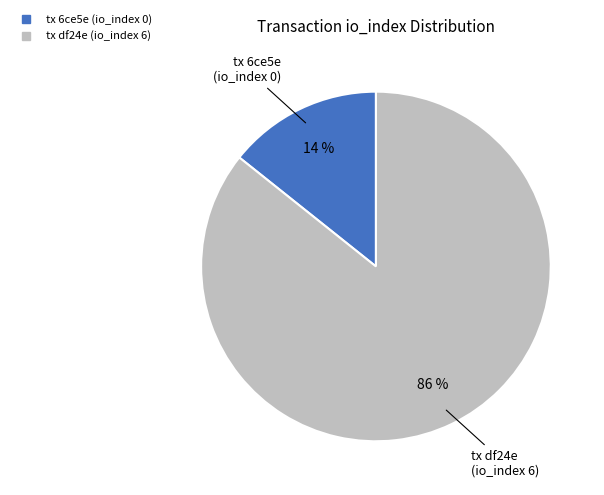

Does any single category account for the majority?

Yes